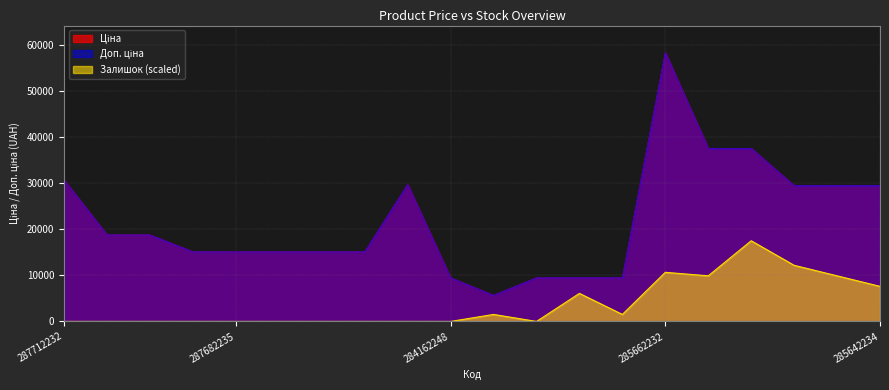

What is the spread (max minus min) of values at 287682231?

15120.0